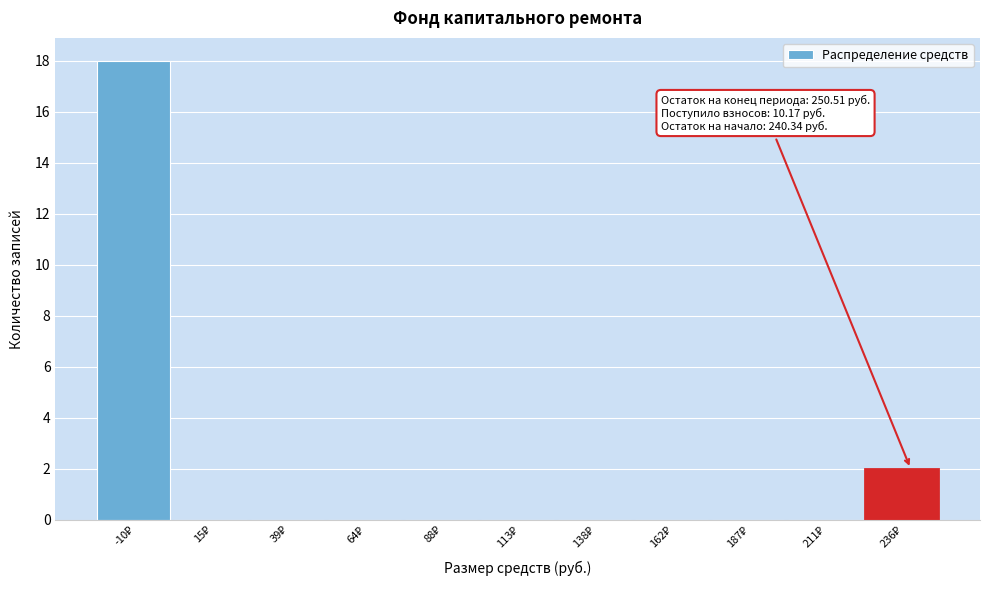

What is the maximum value shown in the chart?

18